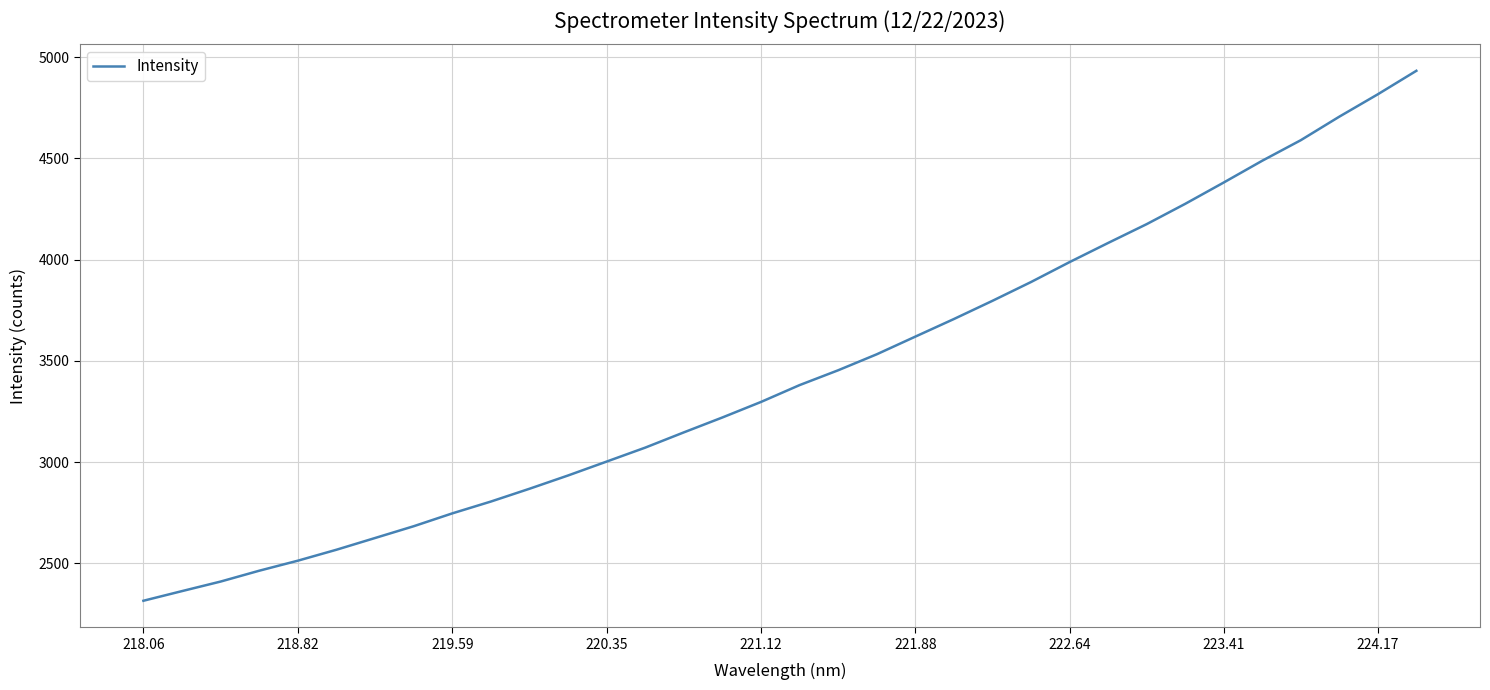

What is the maximum value shown in the chart?

4932.2